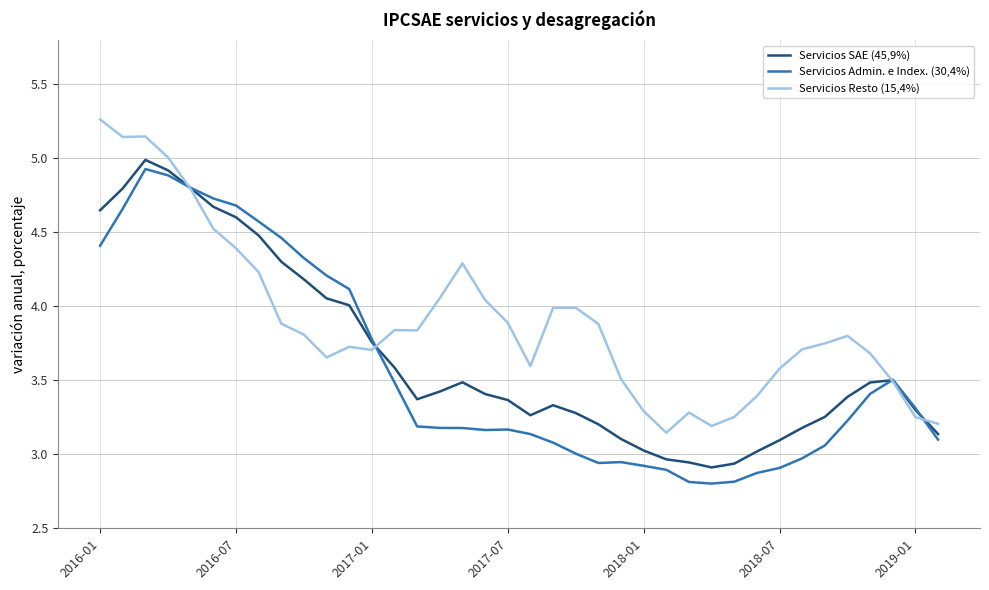

What is the highest value of the Servicios Admin. e Index. (30,4%) series?

4.9